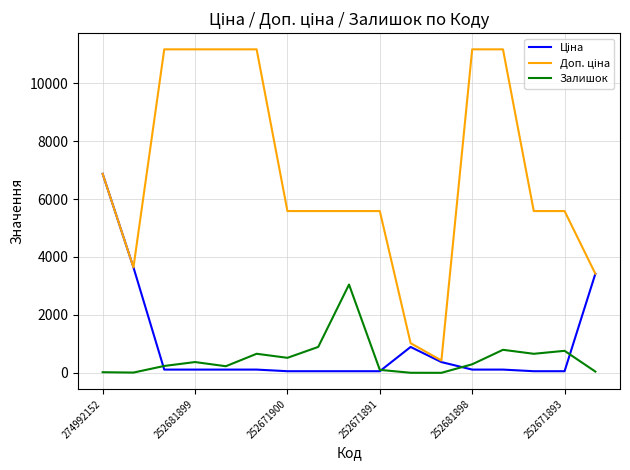

What is the maximum value shown in the chart?

11169.0